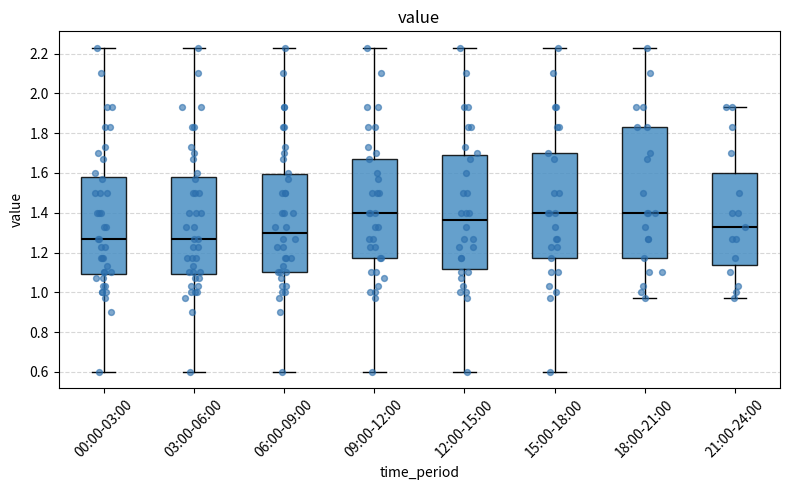

Which box is the tallest, from its lower edge to its upper edge?

18:00-21:00